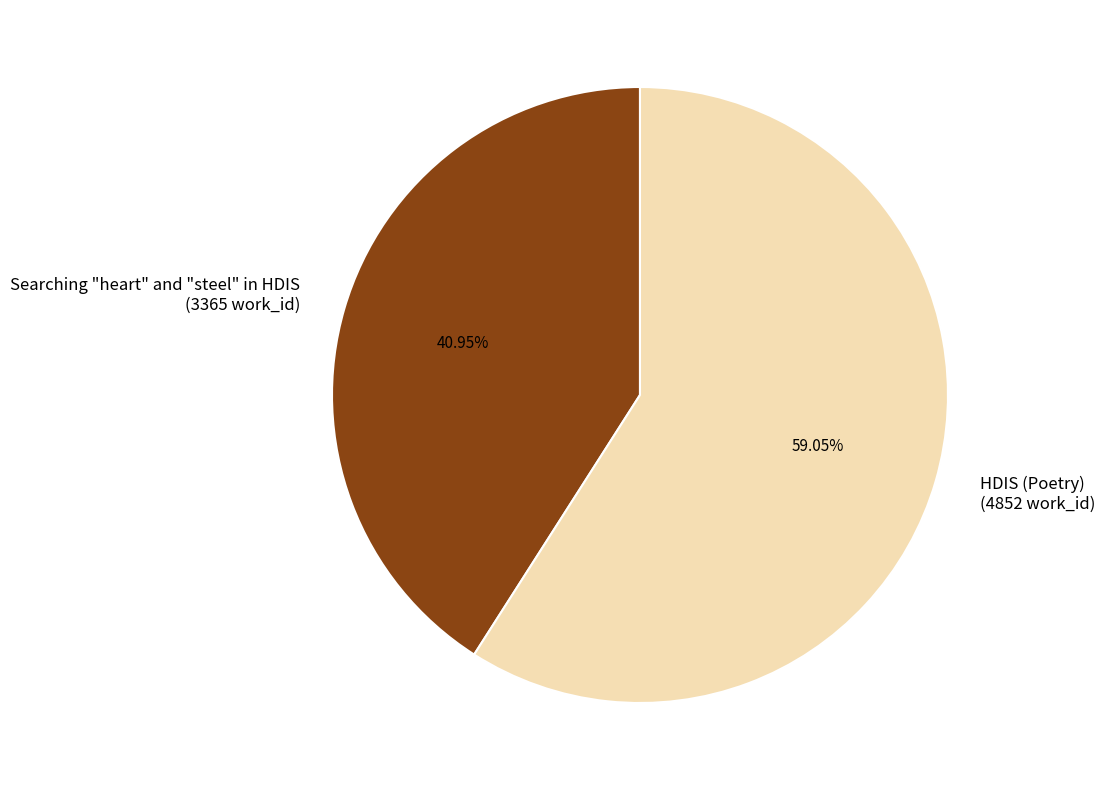

To the nearest percent, what is the difference between the largest and smallest slice percentages?

18%